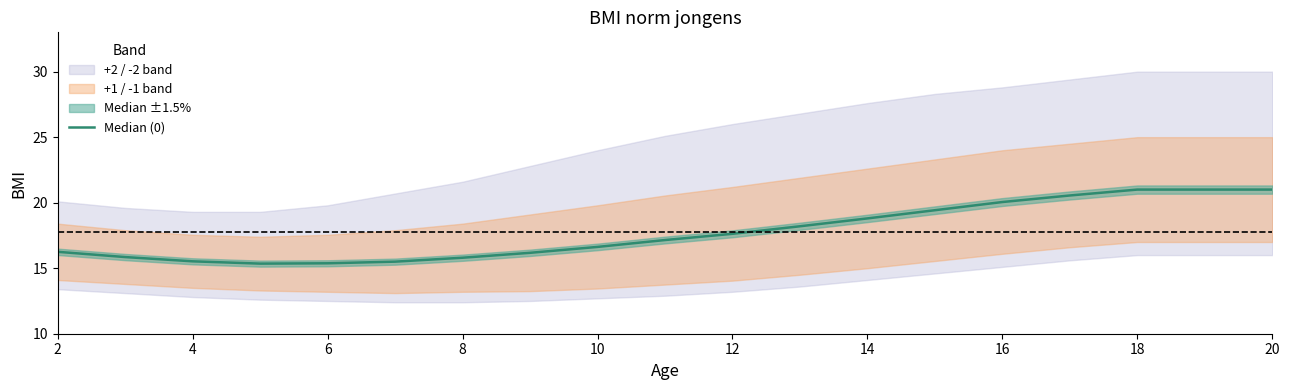

How many points are lower than both their immediate neighbors (excluding endpoints)?

1